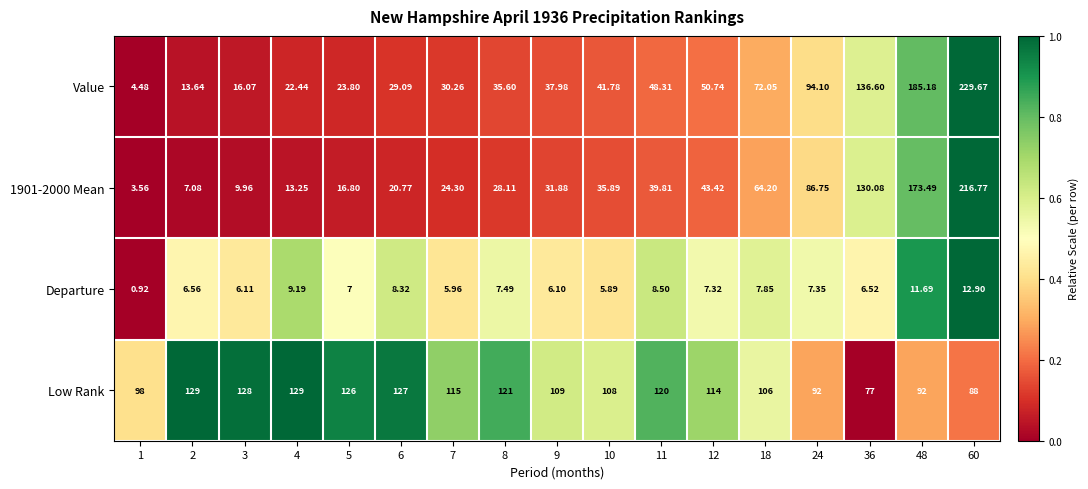

Which series has the largest range (max minus min)?

Value